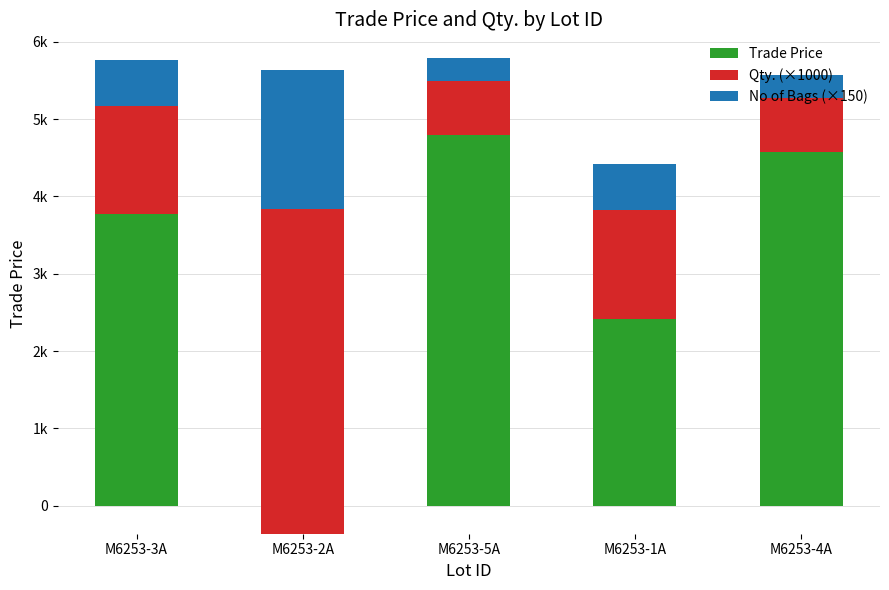

Rank the series by their average value, from lowest to highest.

No of Bags (×150), Qty. (×1000), Trade Price